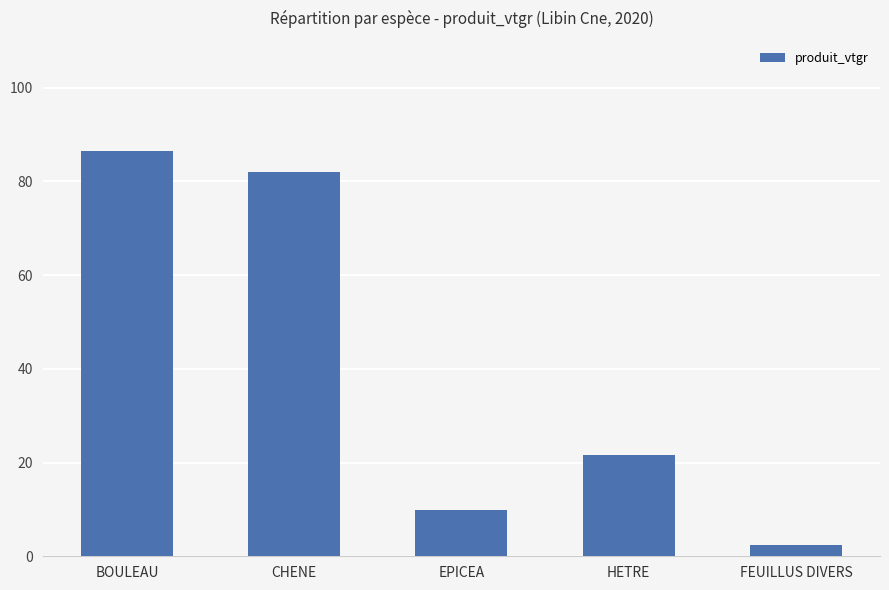

What is the sum of all values?

202.4